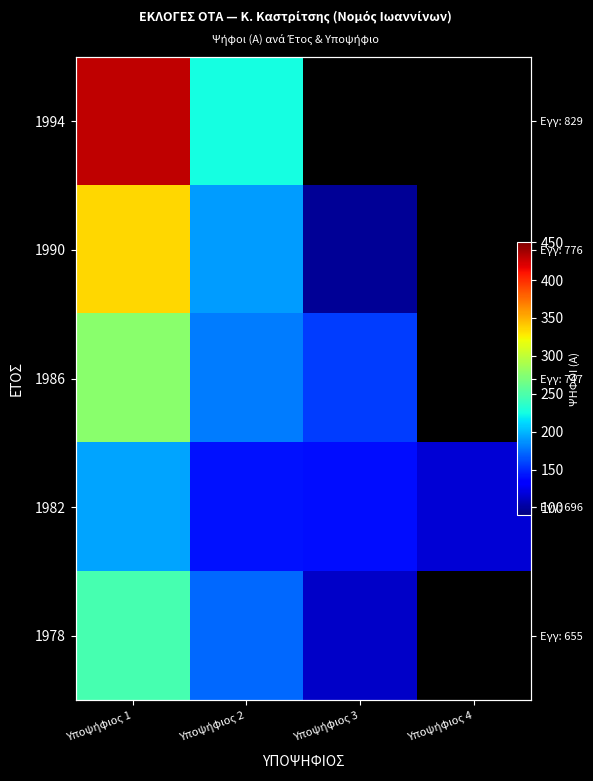

How many values in the 1990 series exceed 190?

1